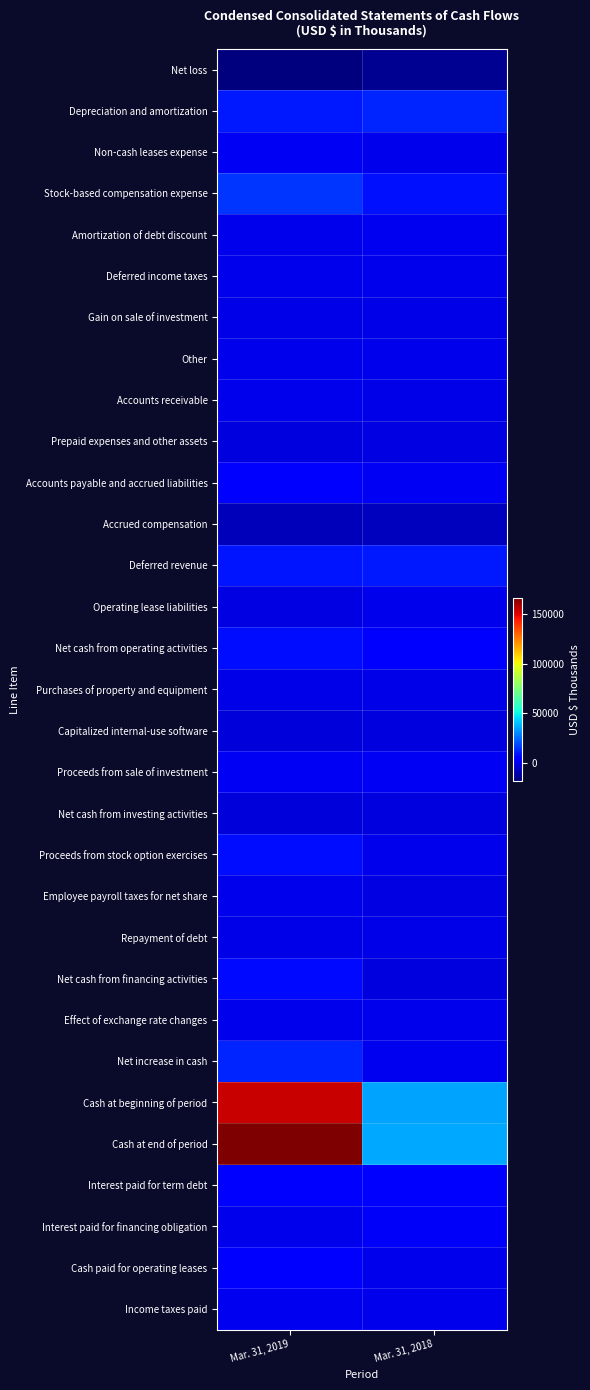

What is the spread (max minus min) of values at Mar. 31, 2019?

184267